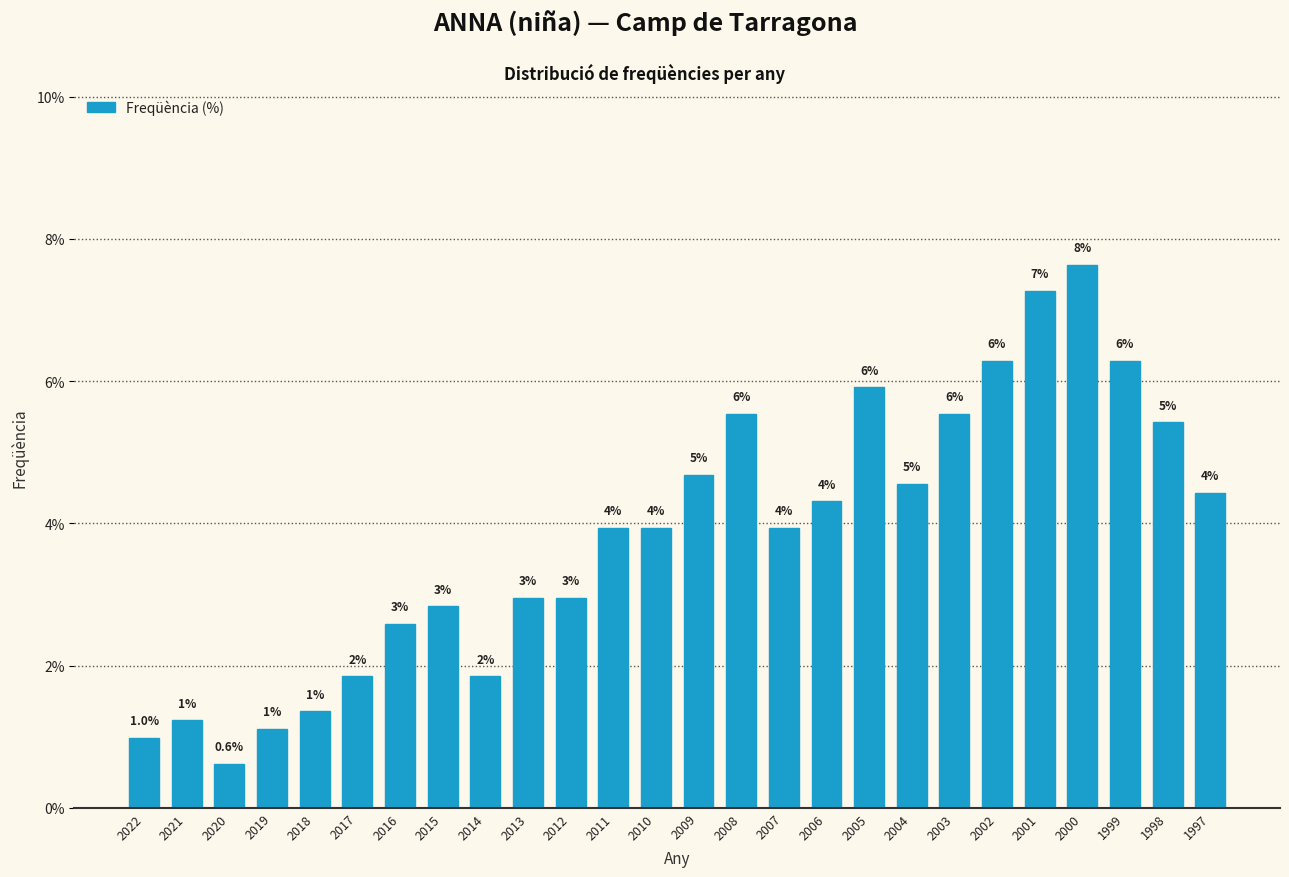

Does the chart contain any negative values?

No